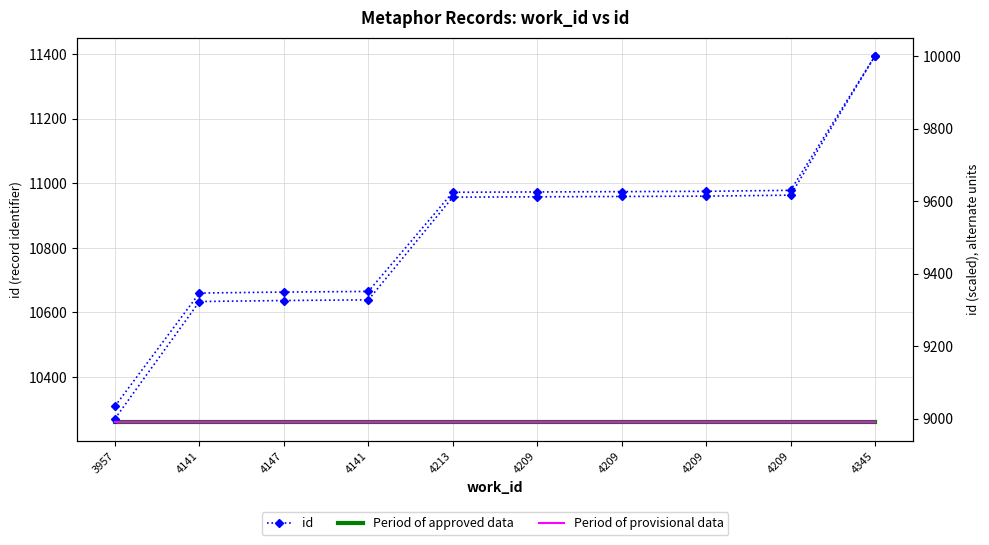

What is the total value across all series at 4209?

39834.6